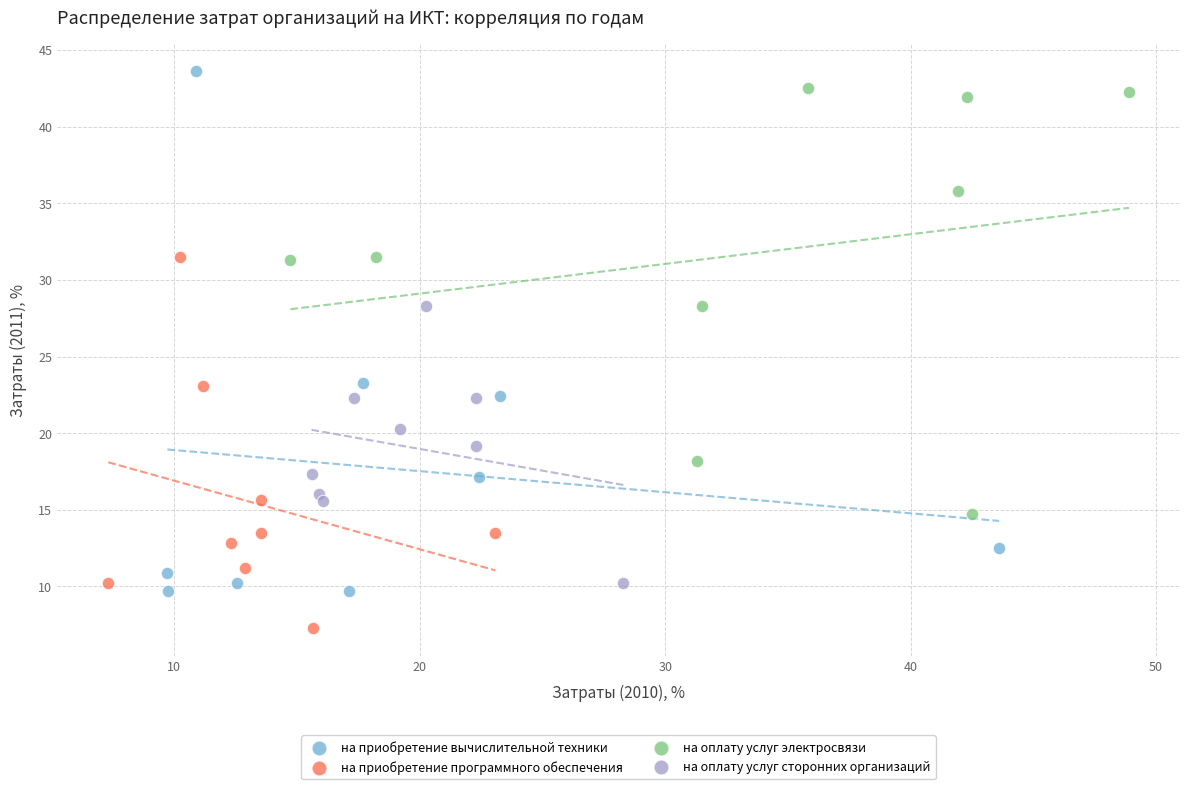

Which series contains the lowest Y value?

на приобретение программного обеспечения